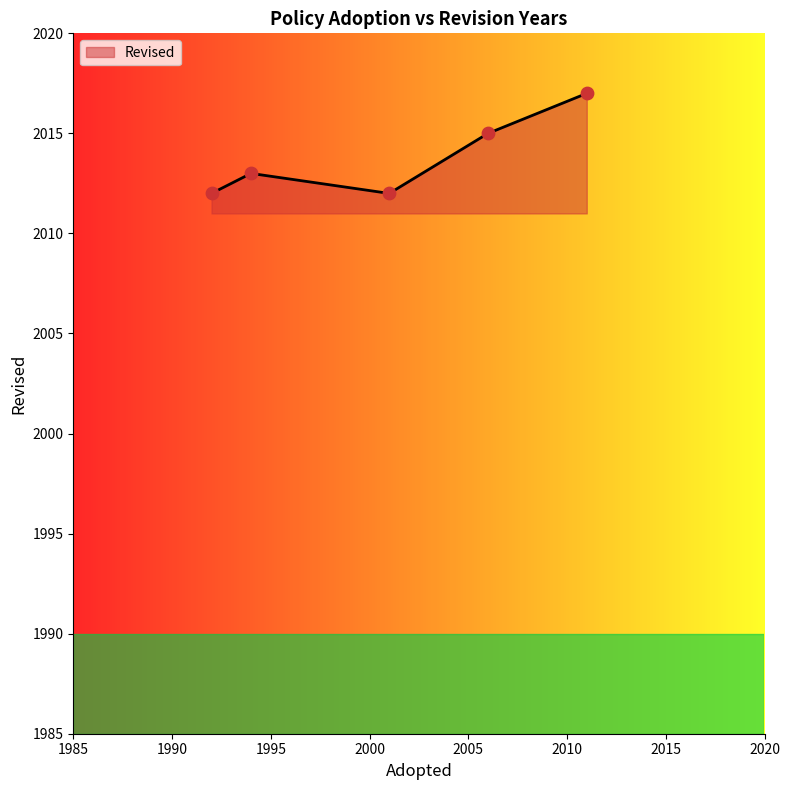

What is the maximum value shown in the chart?

2017